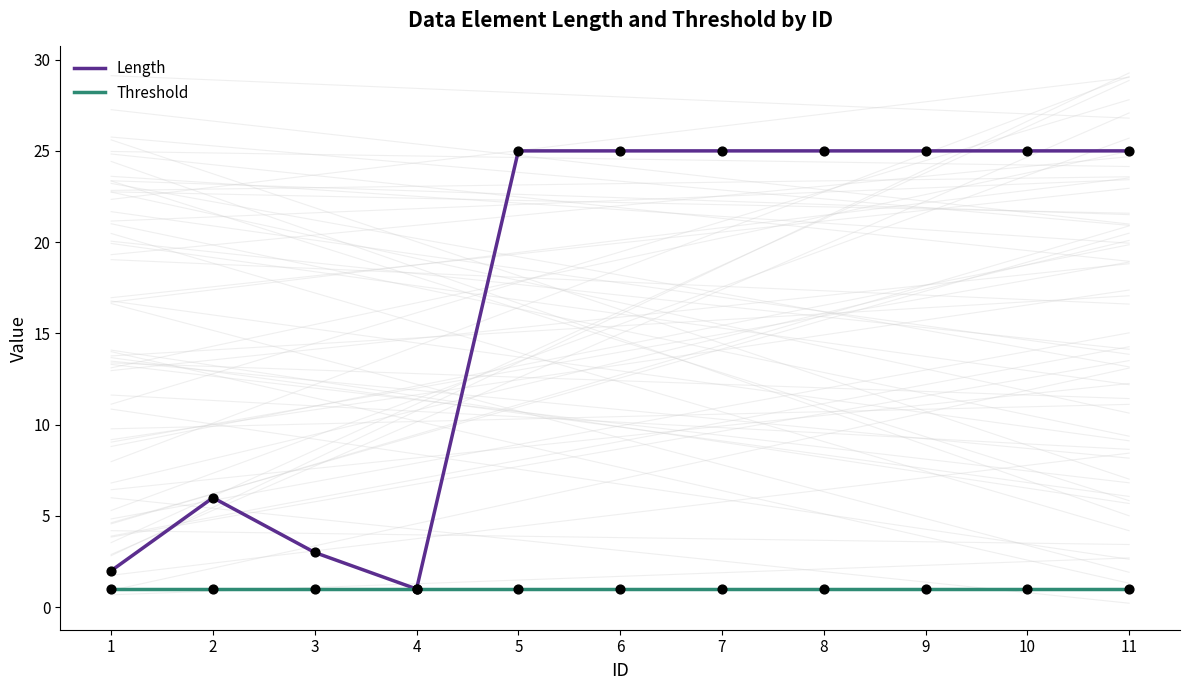

Which series has the largest total across all categories?

Length